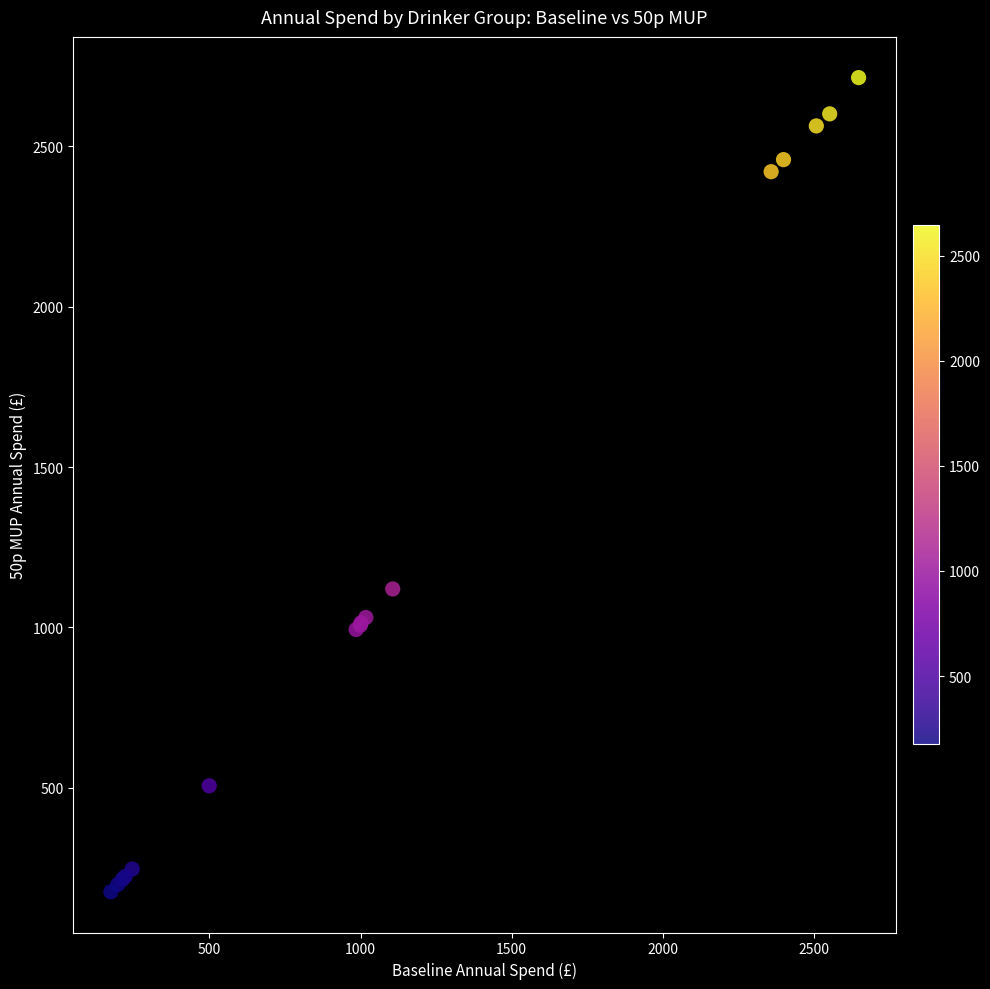

What Y value in the scatter plot is closest to 1444?

1120.0